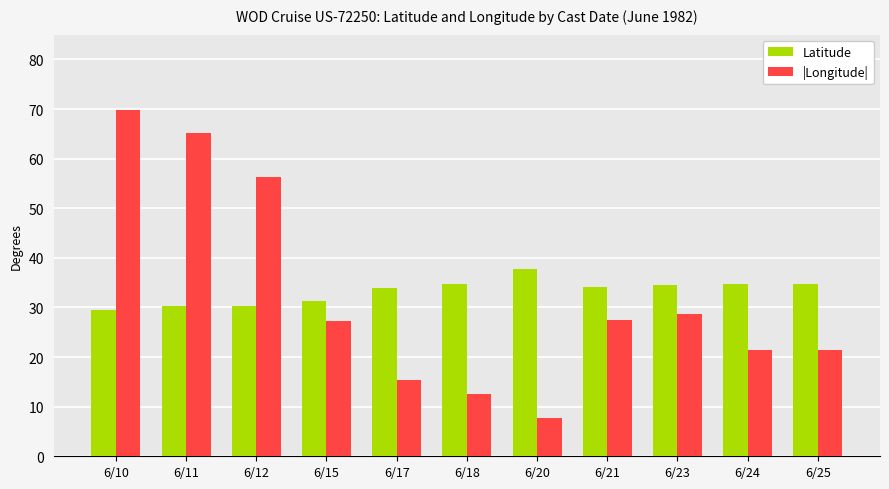

At which category is the sum across all series the highest?

6/10